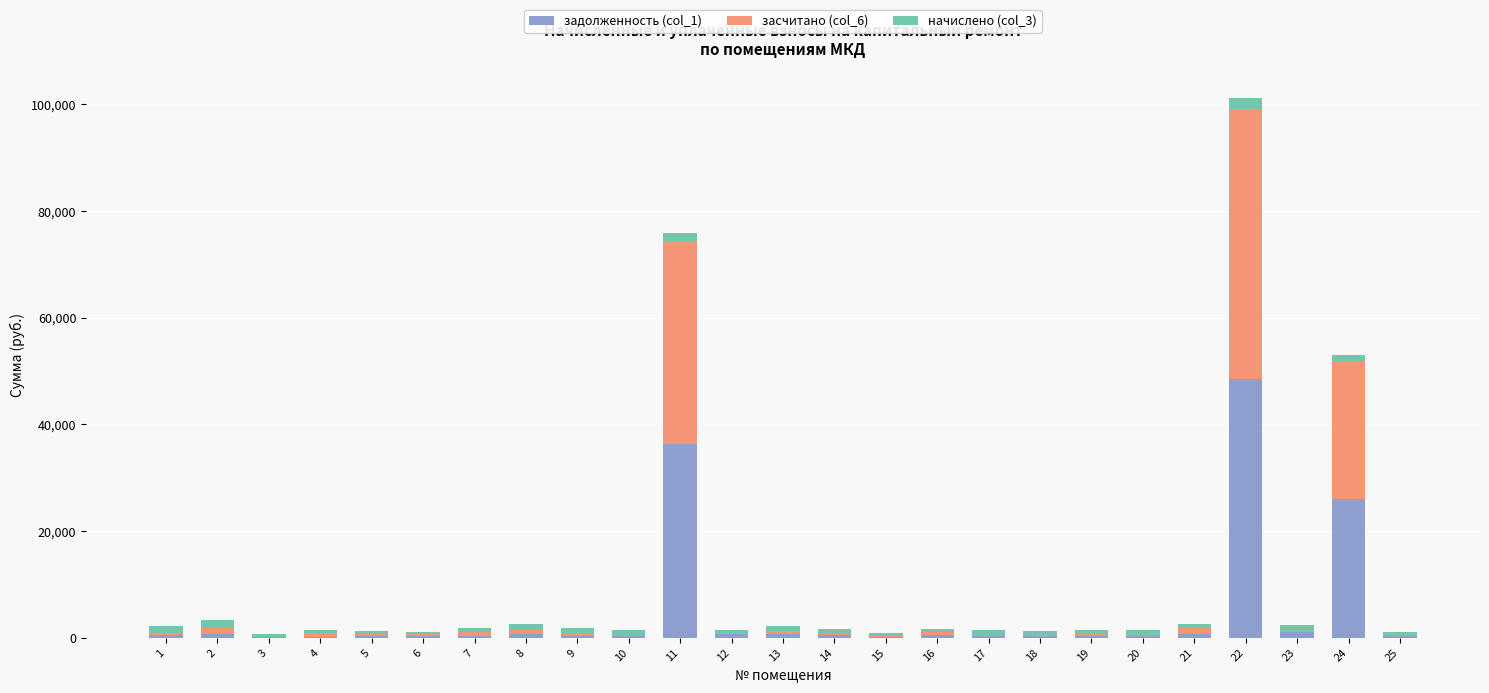

At which category is the sum across all series the highest?

22